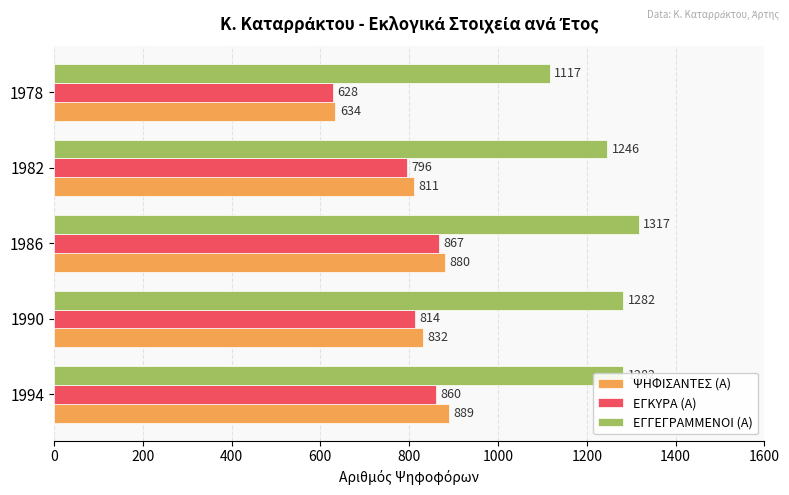

The ΕΓΓΕΓΡΑΜΜΕΝΟΙ (Α) series shows 505 at 1990. True or false?

False